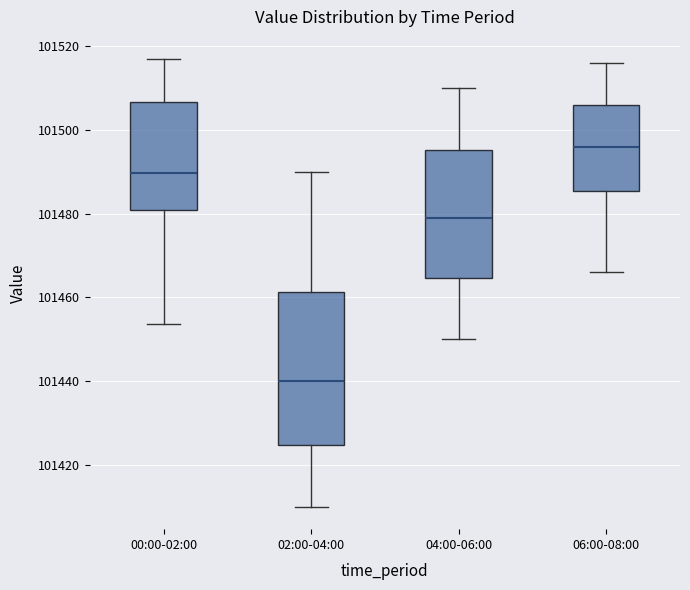

Reading left to right, transcribe this box plot: for each box, give where its median line is, the range the box spans, and where its two whiskers end, as read against the y-axis. The values are not printed on the chart, so give them approximately, as read against the axis.

00:00-02:00: median 101490, box 101480 to 101506, whiskers 101454 to 101516
02:00-04:00: median 101440, box 101424 to 101462, whiskers 101410 to 101490
04:00-06:00: median 101480, box 101464 to 101496, whiskers 101450 to 101510
06:00-08:00: median 101496, box 101486 to 101506, whiskers 101466 to 101516